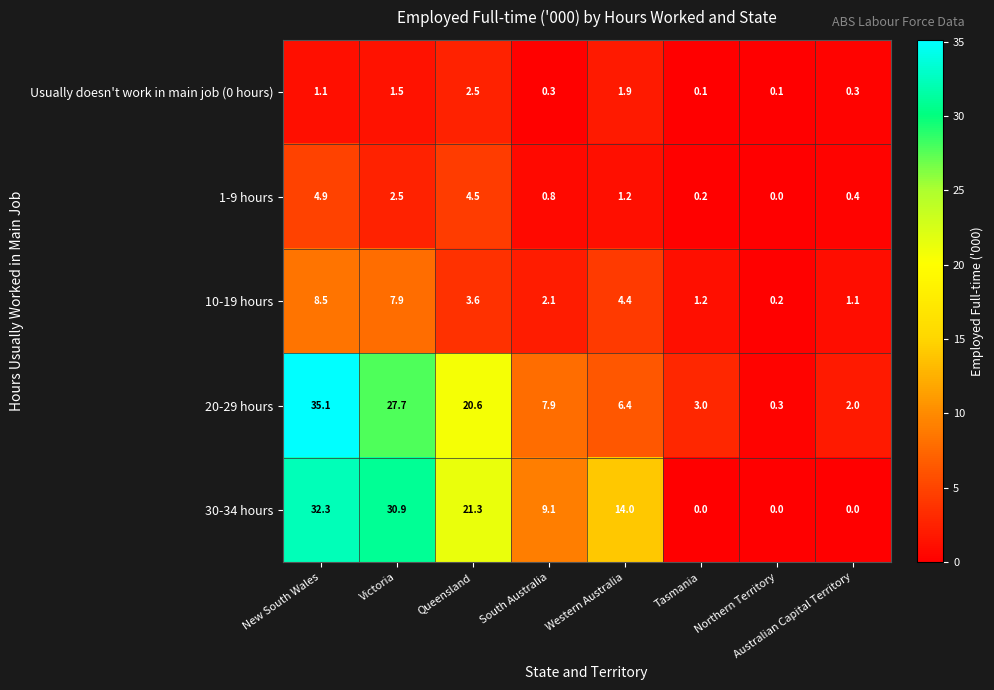

Which category has the highest value across all series?

New South Wales